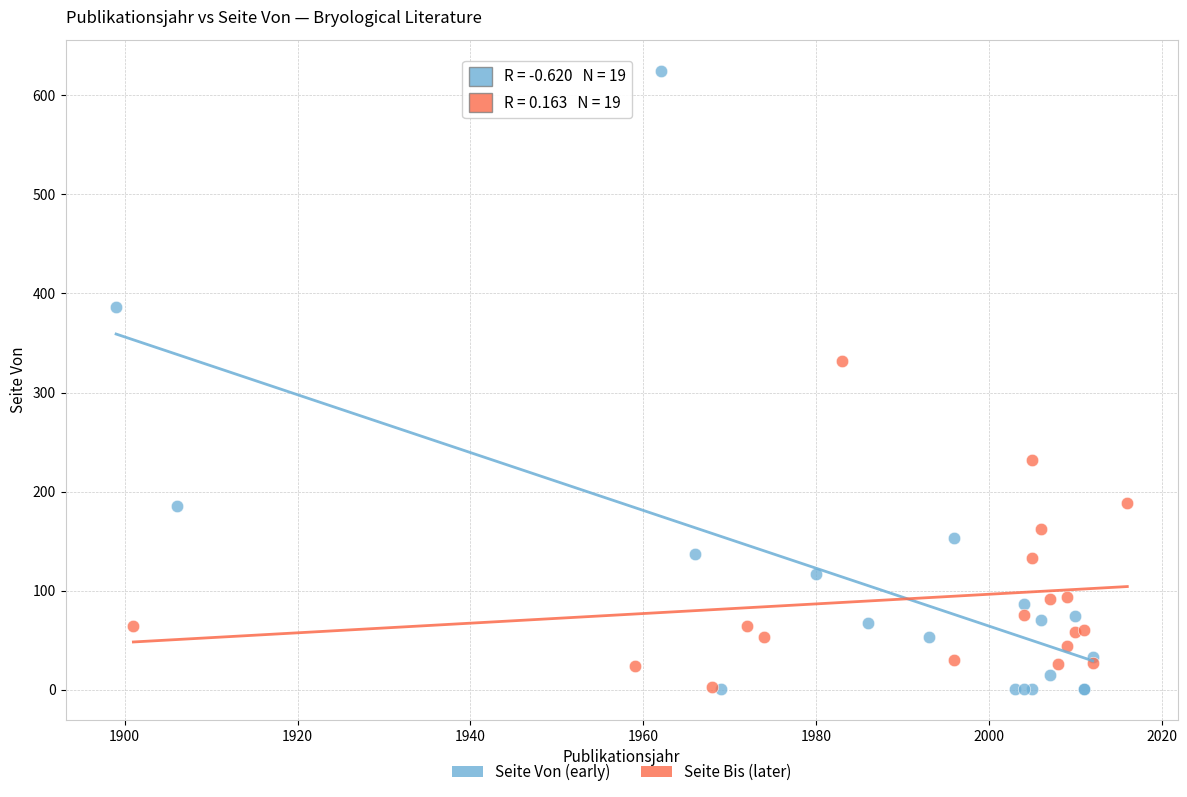

Which series contains the highest Y value?

Seite Von (early)